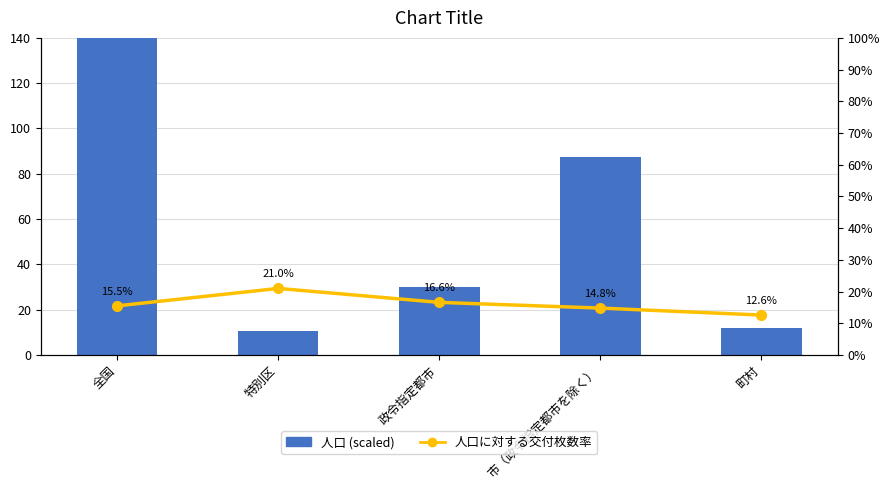

The value of 人口 (scaled) at 町村 is 12.0. True or false?

True